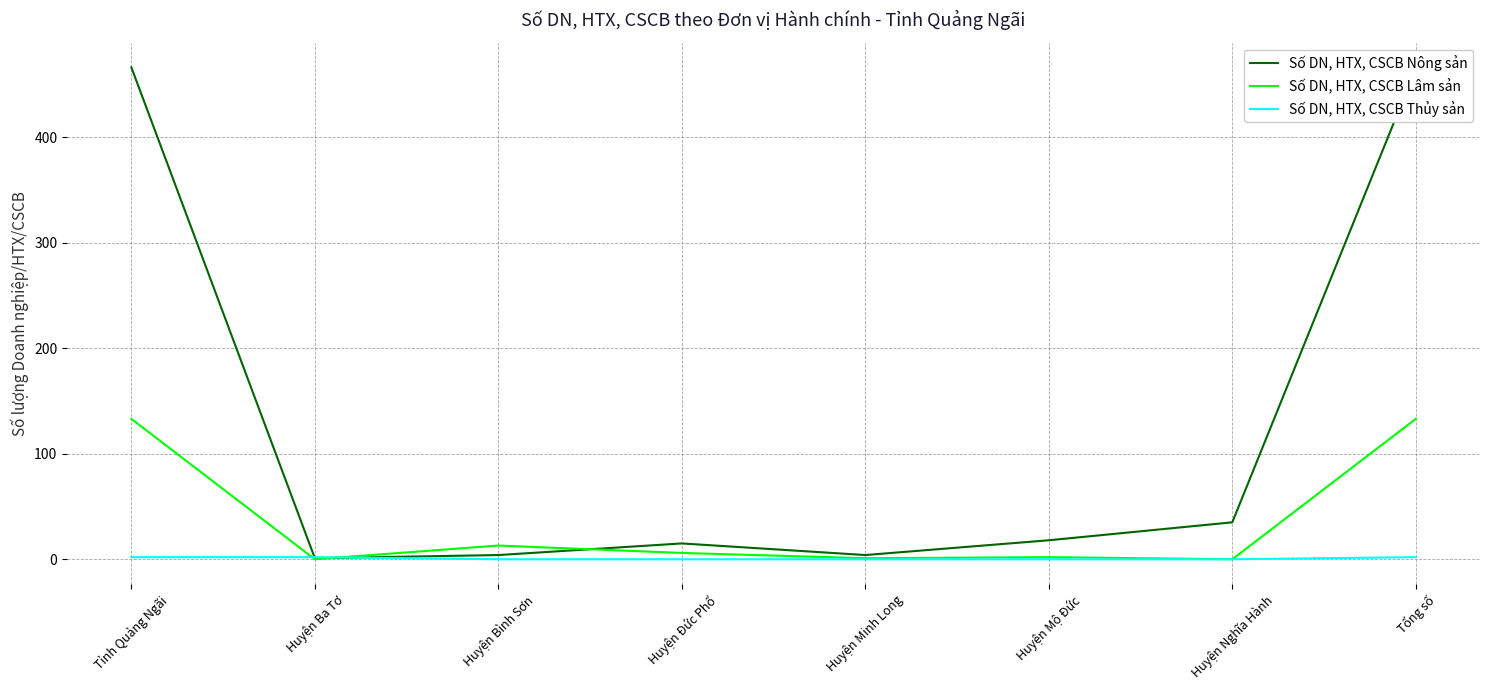

Is the value of Số DN, HTX, CSCB Thủy sản at Huyện Ba Tơ greater than the value of Số DN, HTX, CSCB Lâm sản at Tỉnh Quảng Ngãi?

No